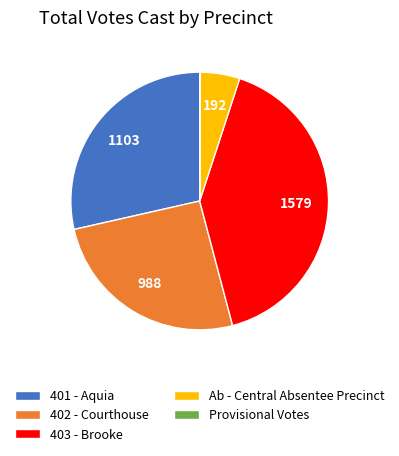

Does 402 - Courthouse represent more than half of the total?

No